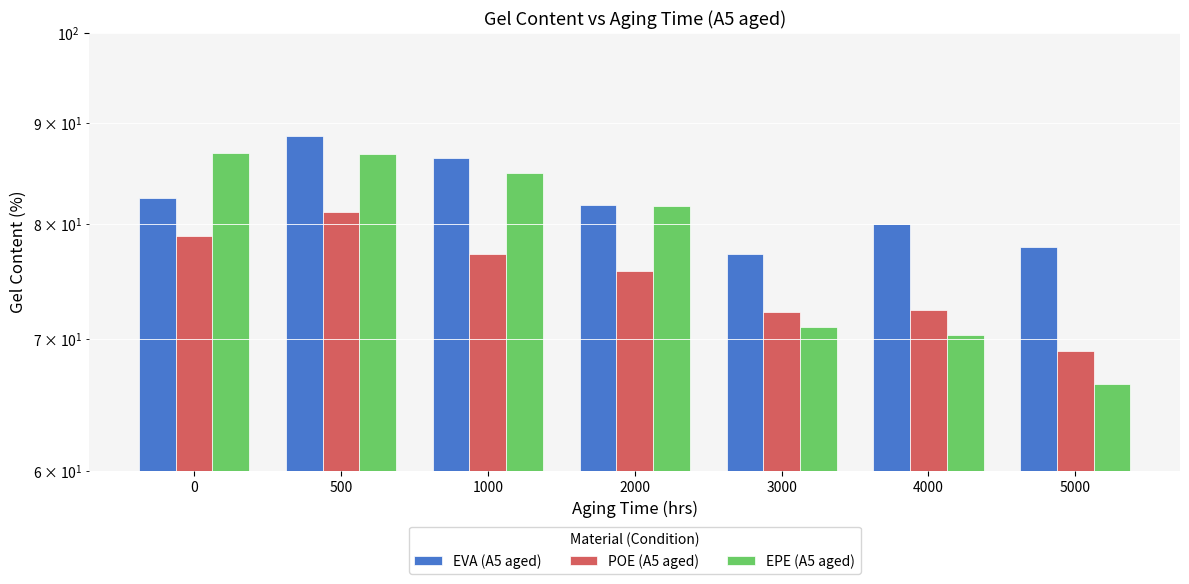

What is the total value across all series at 500?

256.6